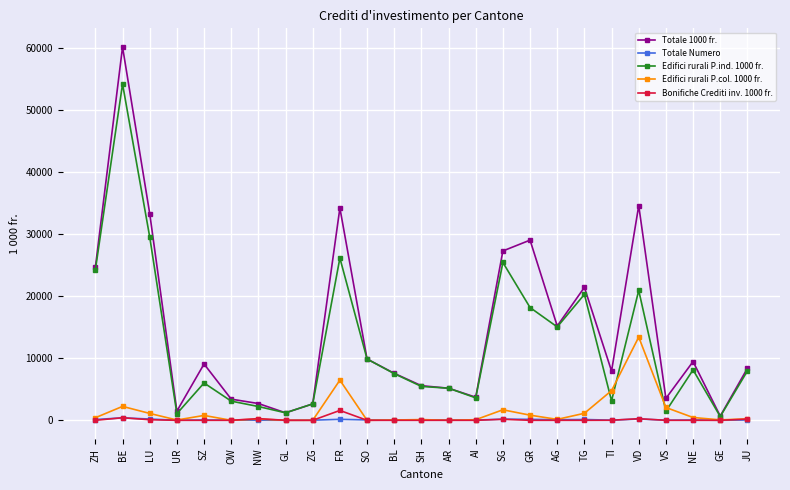

At which category does the chart reach its peak across all series?

BE